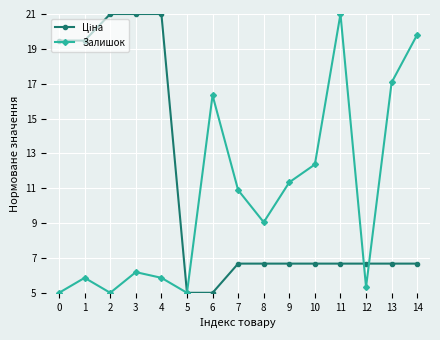

What is the total value across all series at 13?

23.7